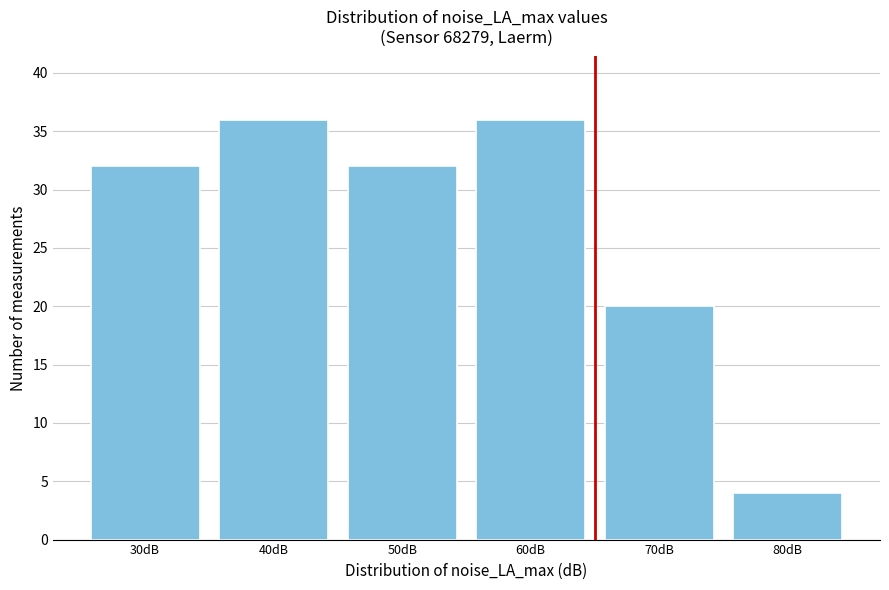

Reading right to left, extract all data points from this chart.

80dB=4	70dB=20	60dB=36	50dB=32	40dB=36	30dB=32